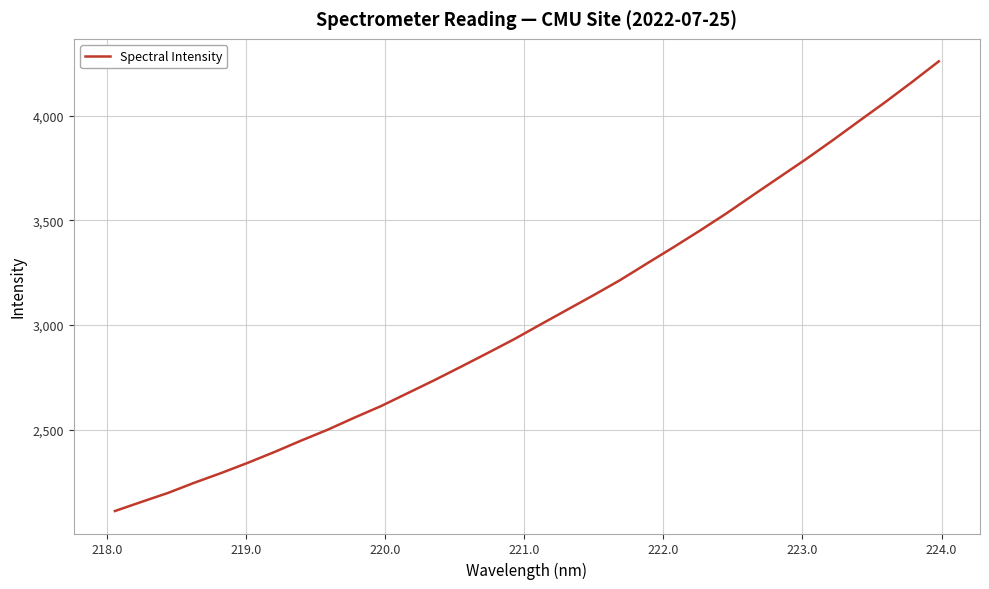

What is the difference between the maximum and minimum values?

2147.5